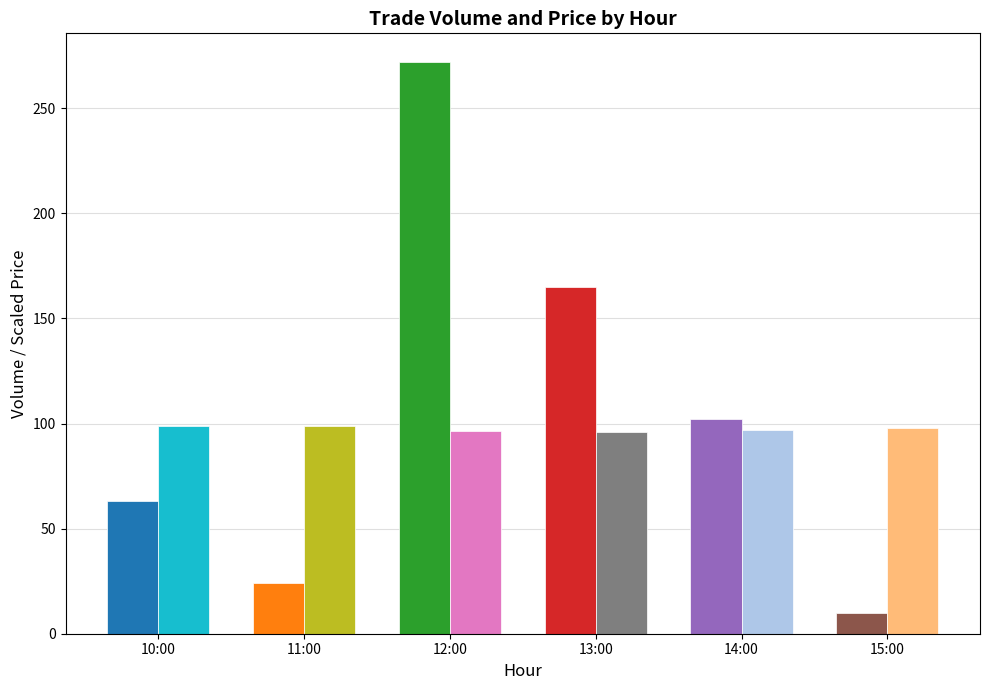

Which series changed the most between 11:00 and 12:00?

Volume